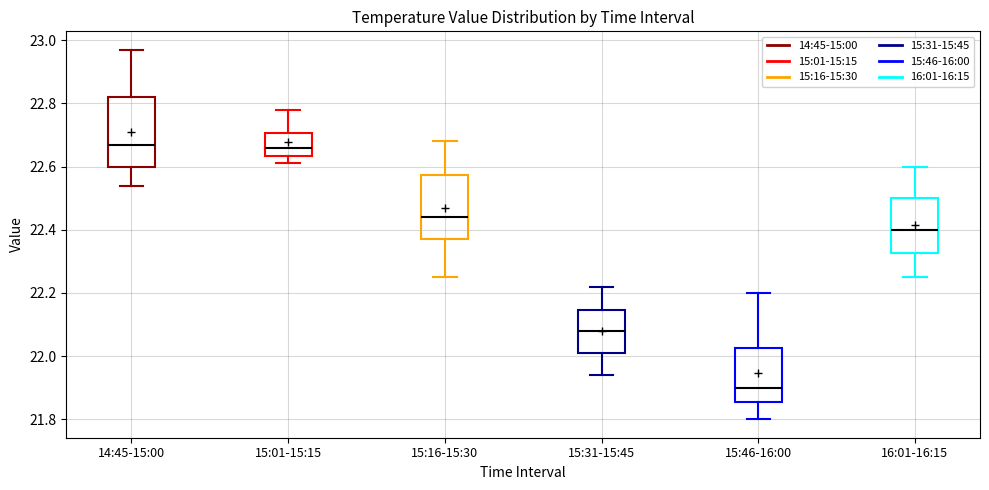

Where does the lower whisker of the box for 14:45-15:00 end on the y-axis? The values are not printed on the chart, so give them approximately, as read against the axis.

22.54